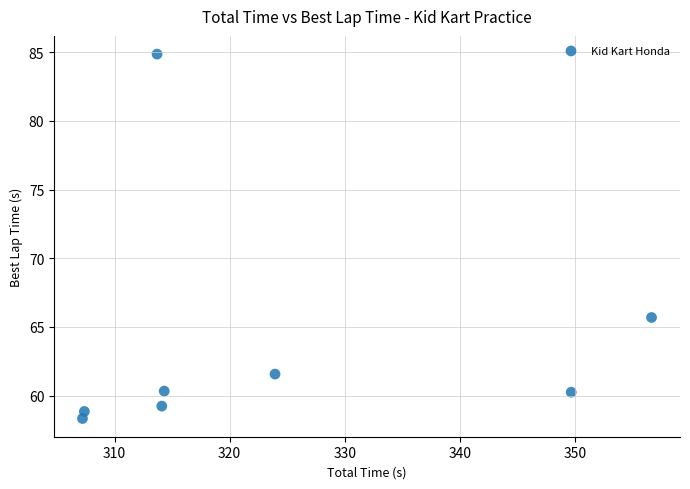

What is the range of X values (max minus min)?

49.4